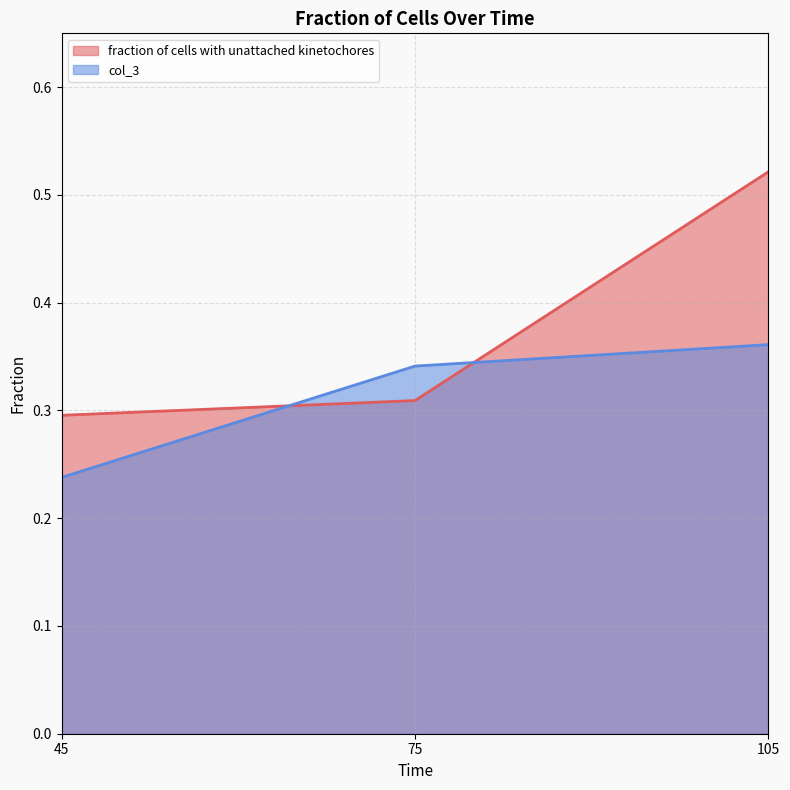

What is the greatest value displayed?

0.5